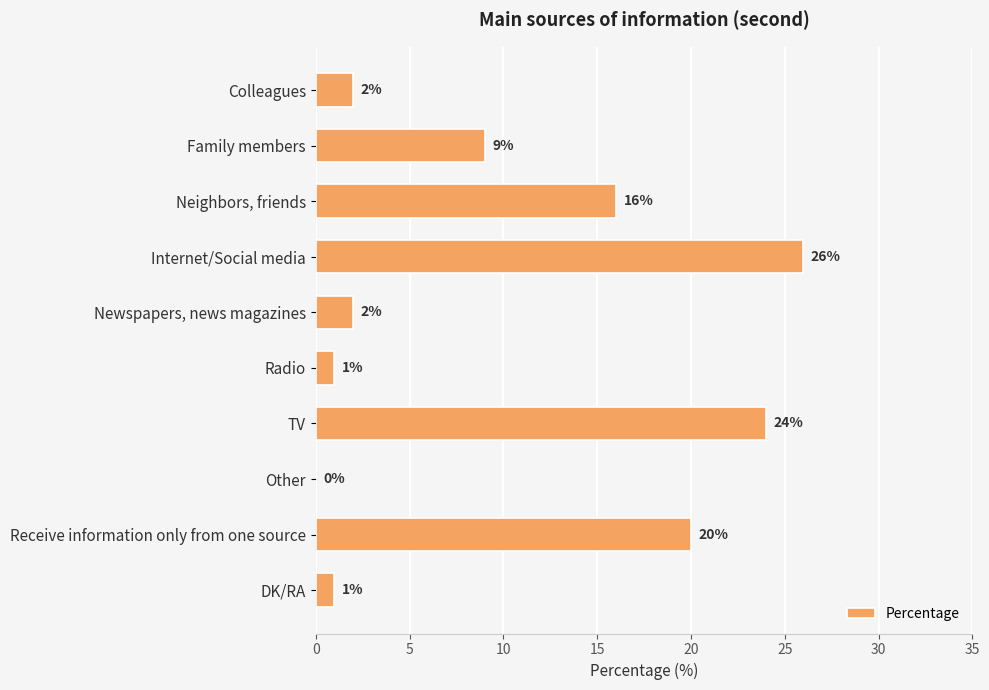

At which label is the value closest to 13?

Neighbors, friends